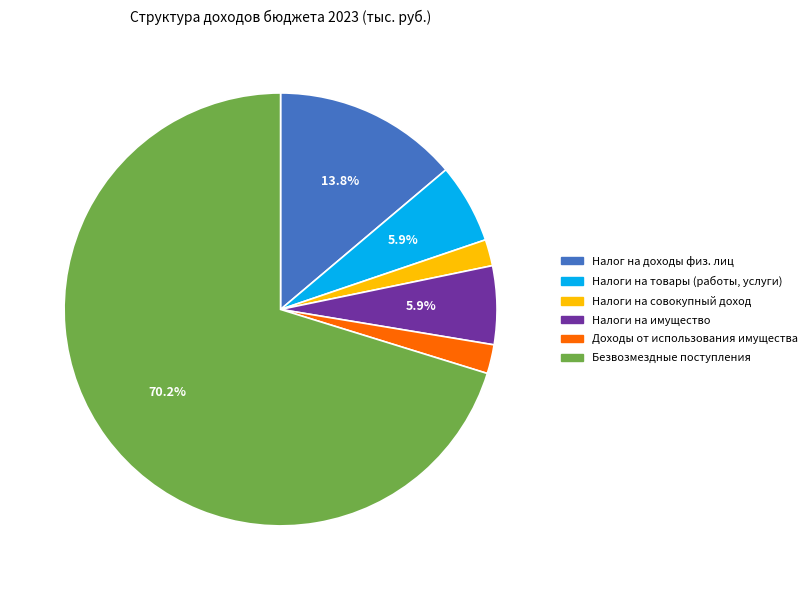

Is there a majority slice in this chart?

Yes